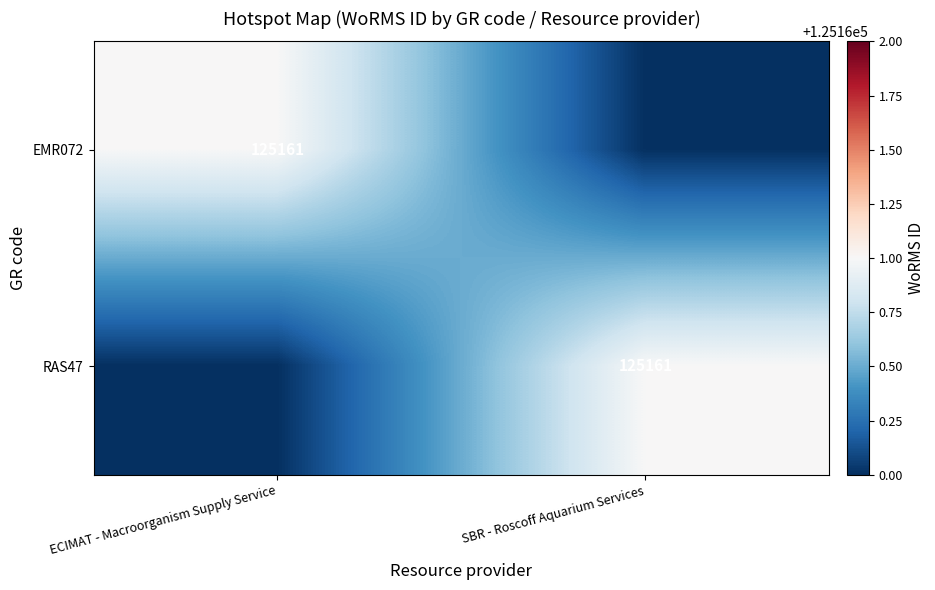

The value of RAS47 at SBR - Roscoff Aquarium Services is 46825. True or false?

False